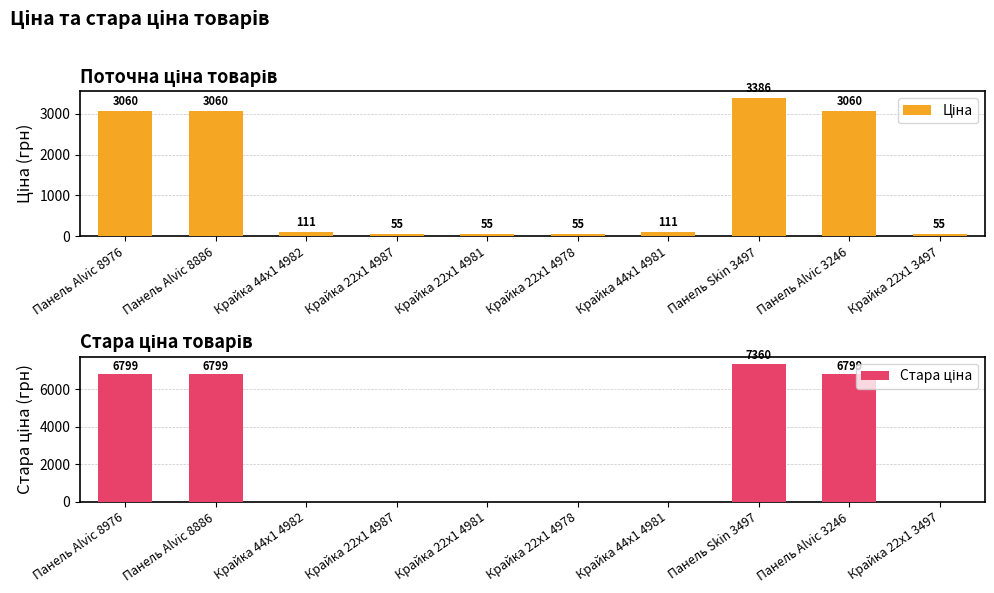

Which series has the largest total across all categories?

Стара ціна